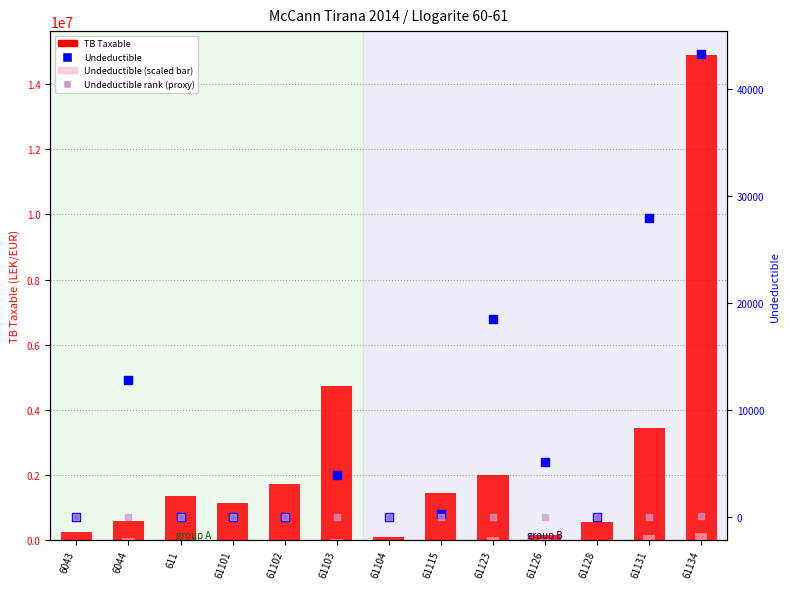

What are all the series names shown in the legend?

TB Taxable, Undeductible (scaled), Undeductible, Undeductible rank (proxy)